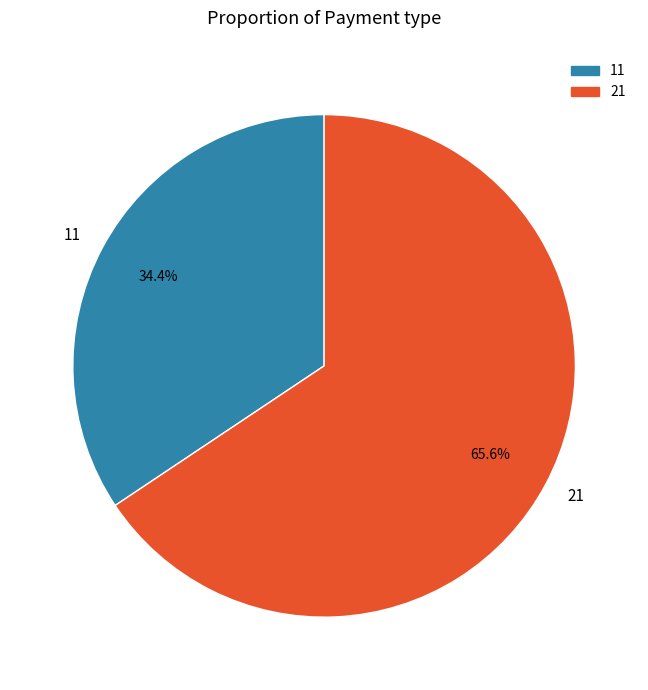

To the nearest percent, what portion does 21 represent?

66%